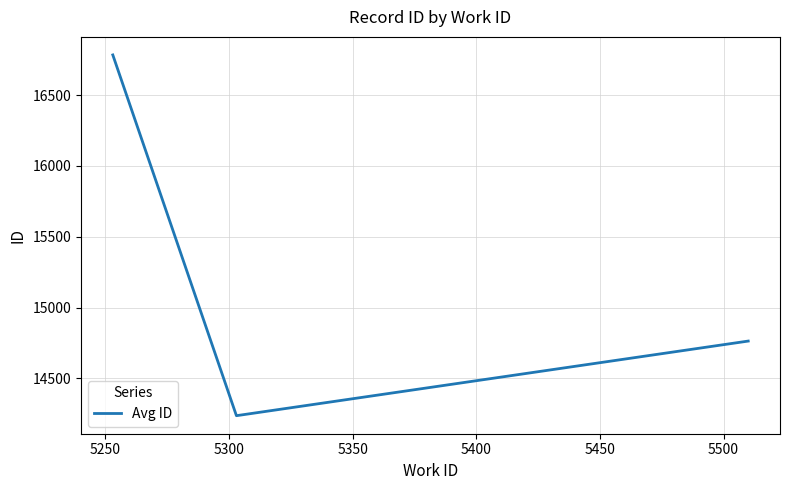

What is the maximum value shown in the chart?

16784